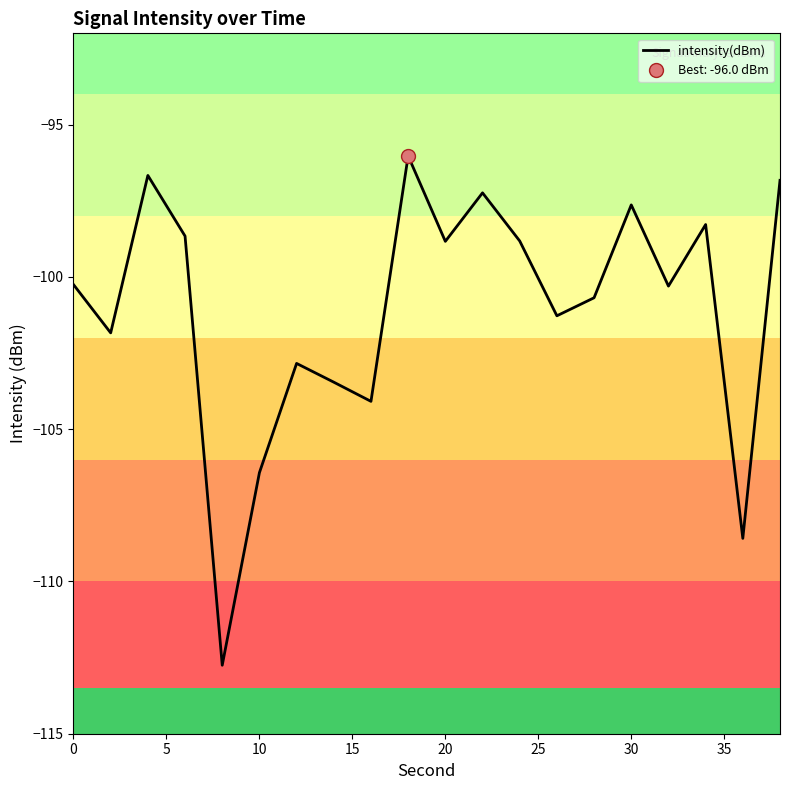

The chart shows a value of -201.3 at 20. True or false?

False